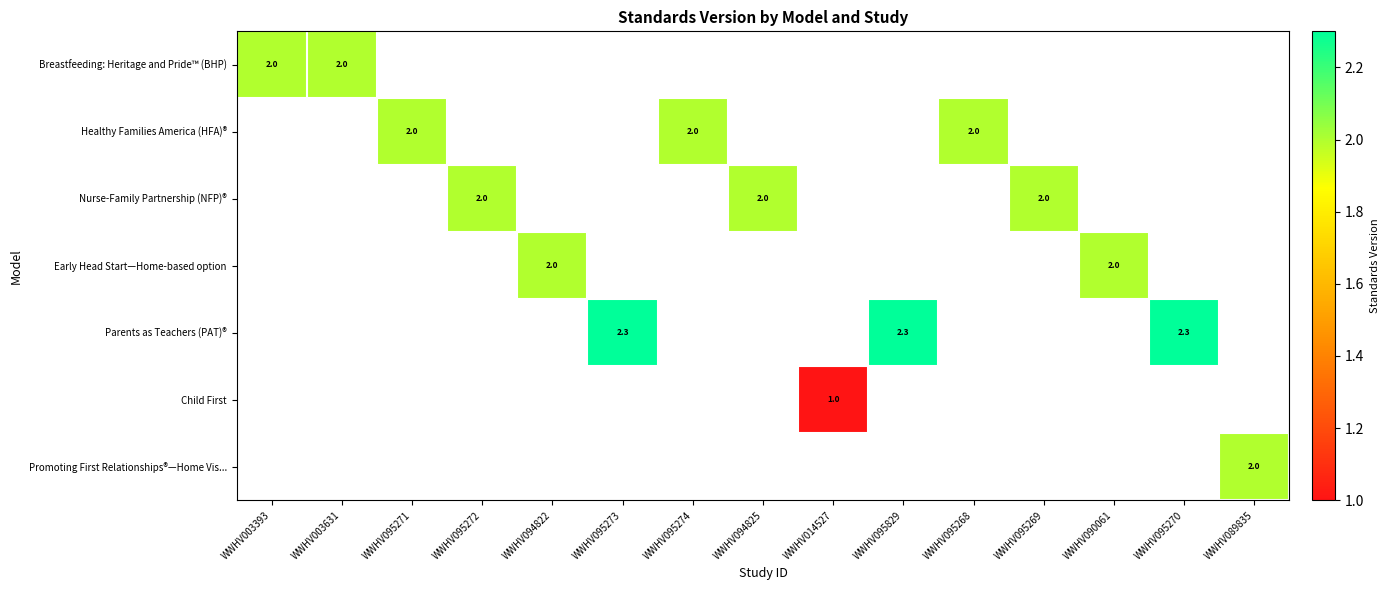

List the series in order of their peak value, lowest first.

Breastfeeding: Heritage and Pride™ (BHP), Healthy Families America (HFA)®, Nurse-Family Partnership (NFP)®, Early Head Start—Home-based option, Parents as Teachers (PAT)®, Child First, Promoting First Relationships®—Home Vis...